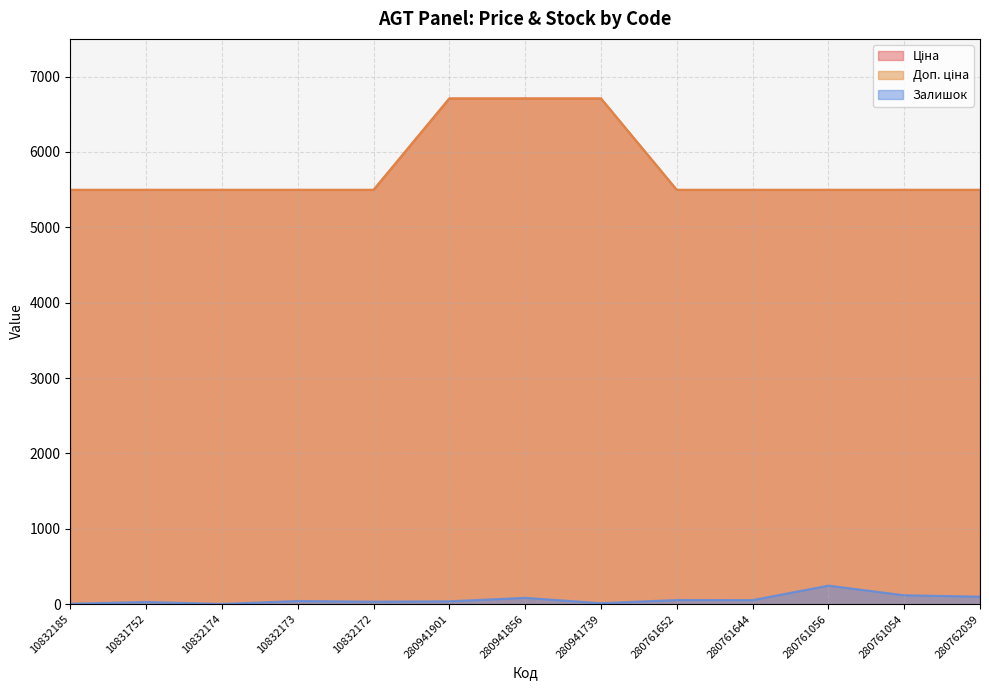

At how many categories does at least one series exceed 6544?

3